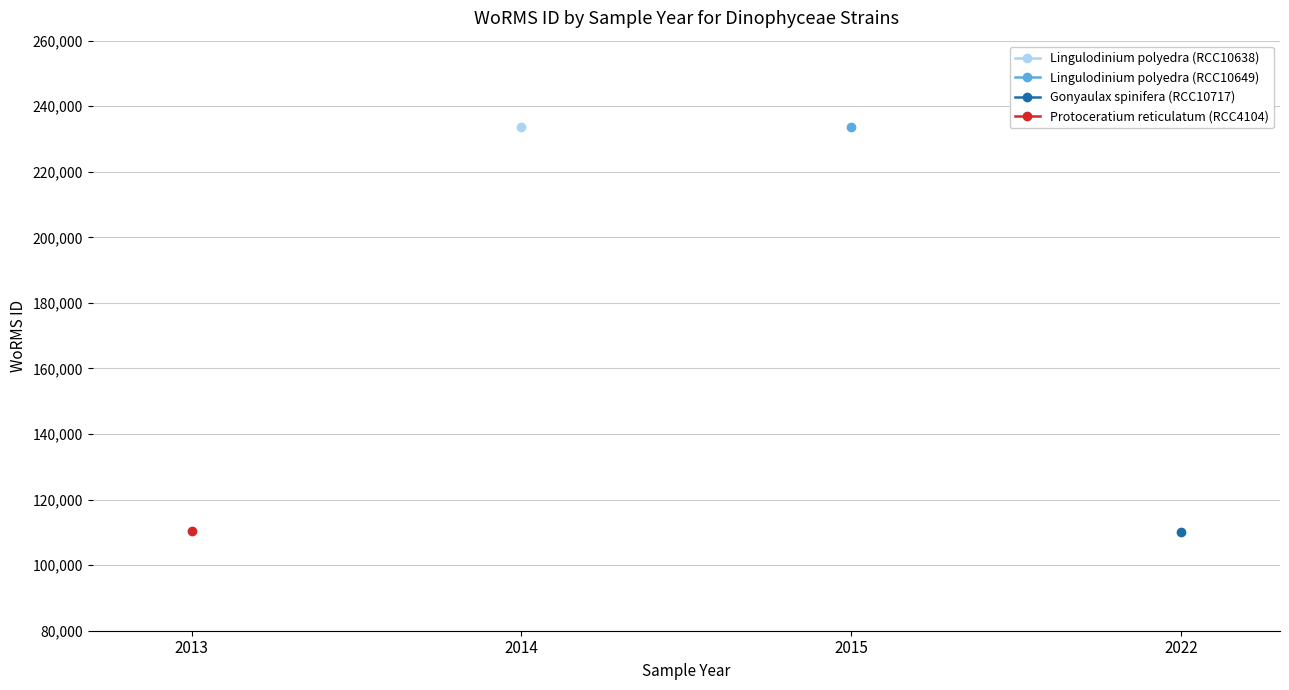

What value does the Lingulodinium polyedra (RCC10649) series have at 2015?

233592